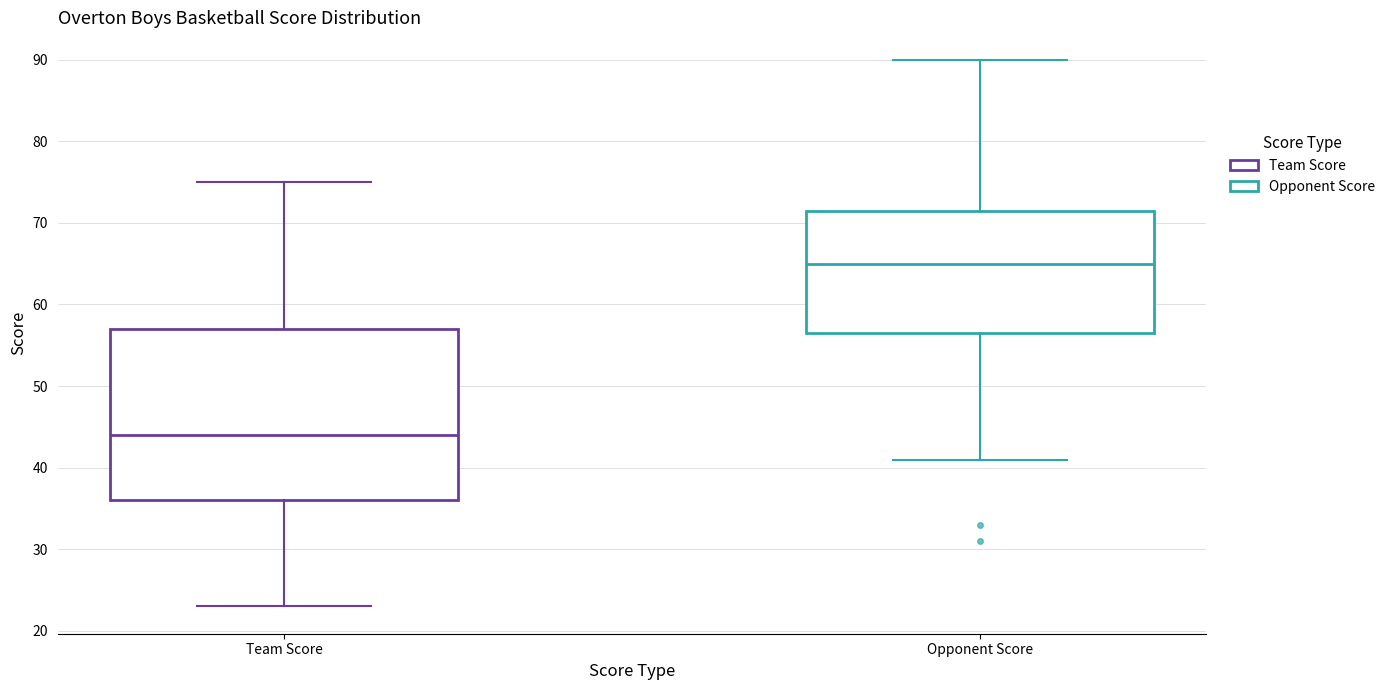

Reading left to right, read every box against the y-axis: the position of its median line, the range the box covers, and the ends of its whiskers. The values are not printed on the chart, so give them approximately, as read against the axis.

Team Score: median 44, box 36 to 57, whiskers 23 to 75
Opponent Score: median 65, box 57 to 72, whiskers 41 to 90